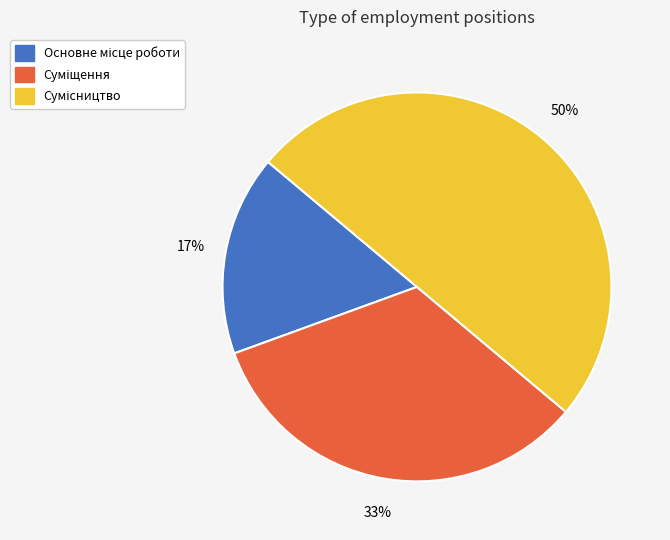

To the nearest percent, what is the average slice percentage?

33%